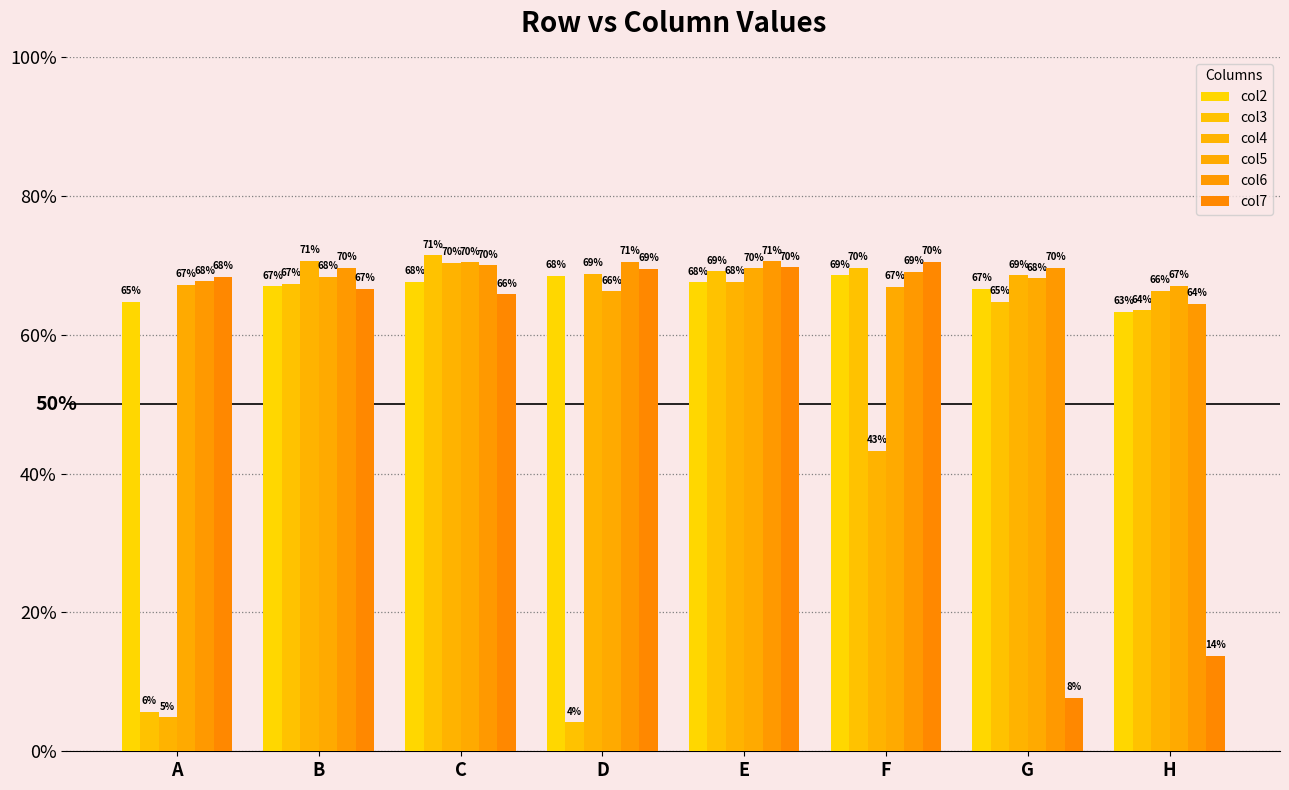

The value of col2 at F is 1.0. True or false?

False